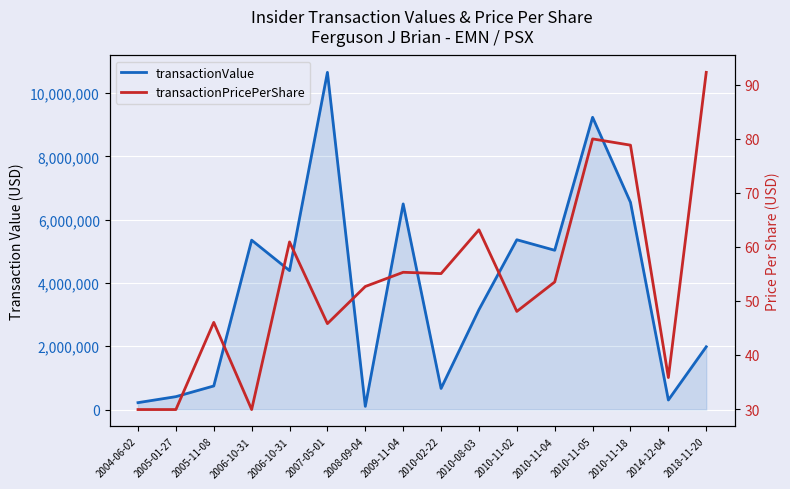

Which series changed the most between 2007-05-01 and 2009-11-04?

transactionValue